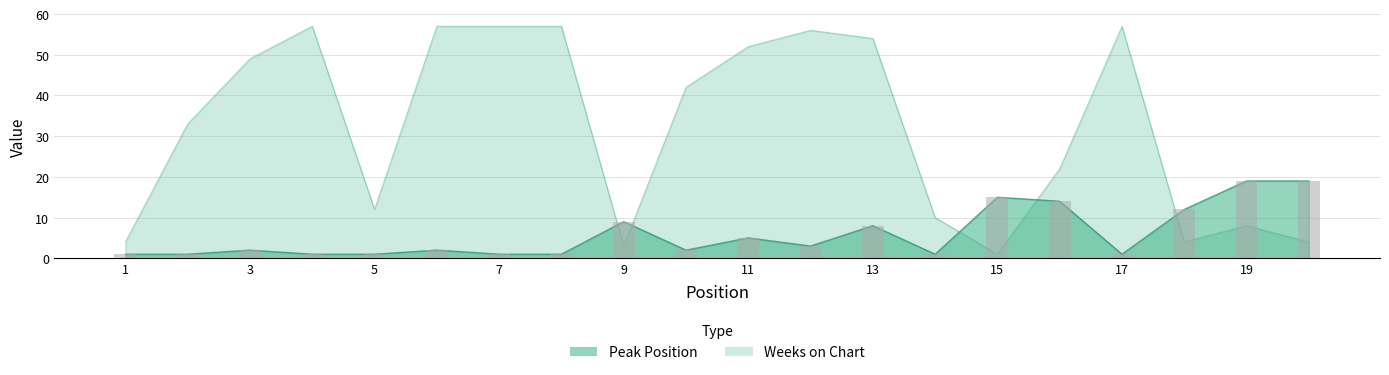

Which series has the widest spread of values?

Weeks on Chart